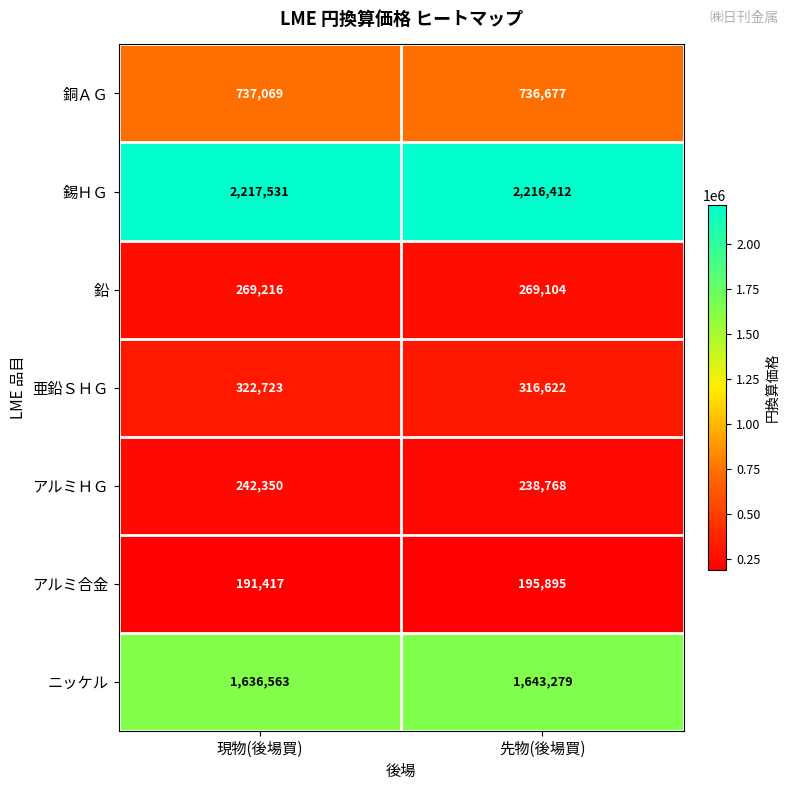

Is the value of アルミ合金 at 現物(後場買) greater than the value of アルミＨＧ at 先物(後場買)?

No